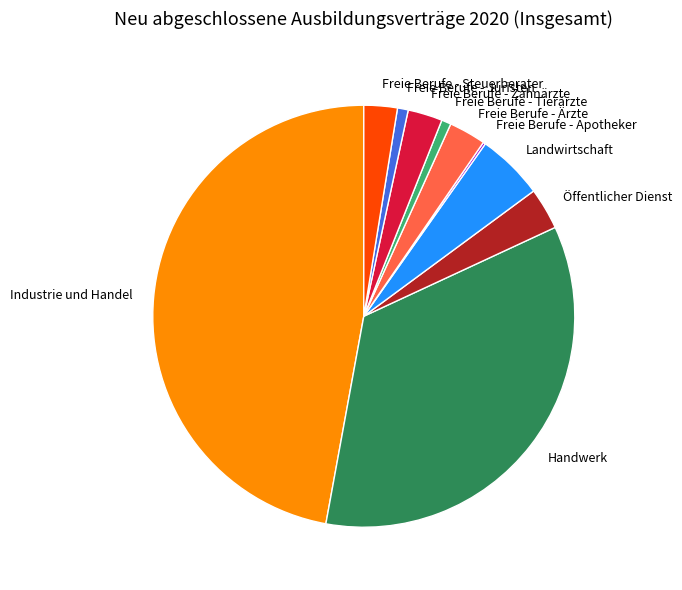

Combined, do Freie Berufe - Zahnärzte and Landwirtschaft account for over 50%?

No